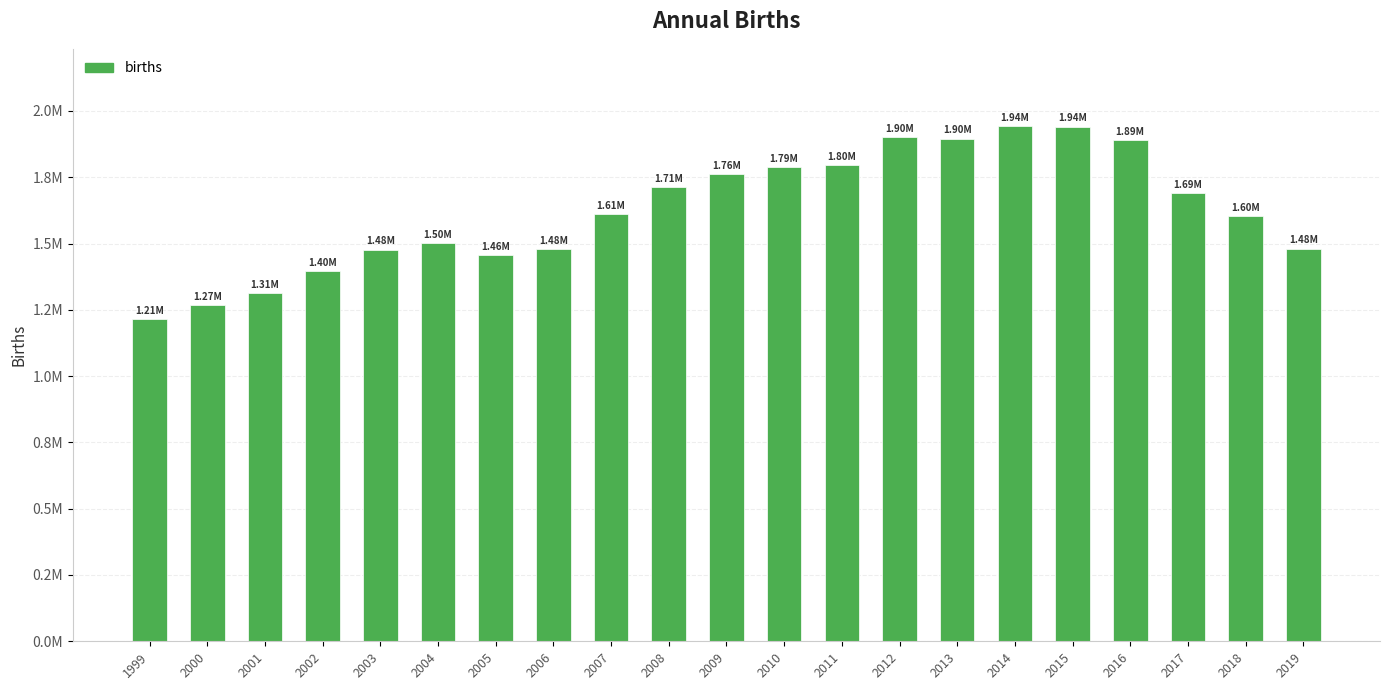

What is the average value?

1624943